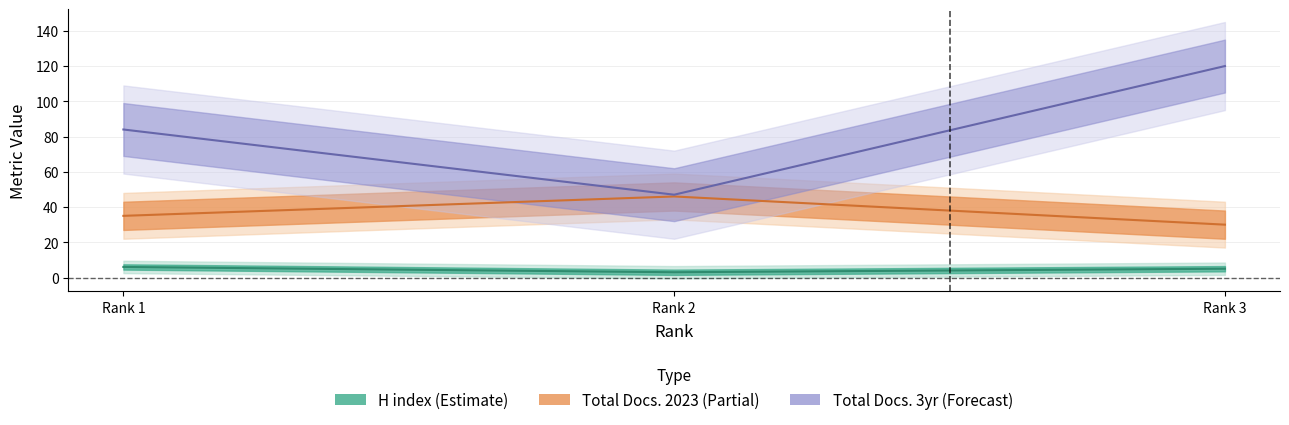

At how many categories does at least one series exceed 75?

2